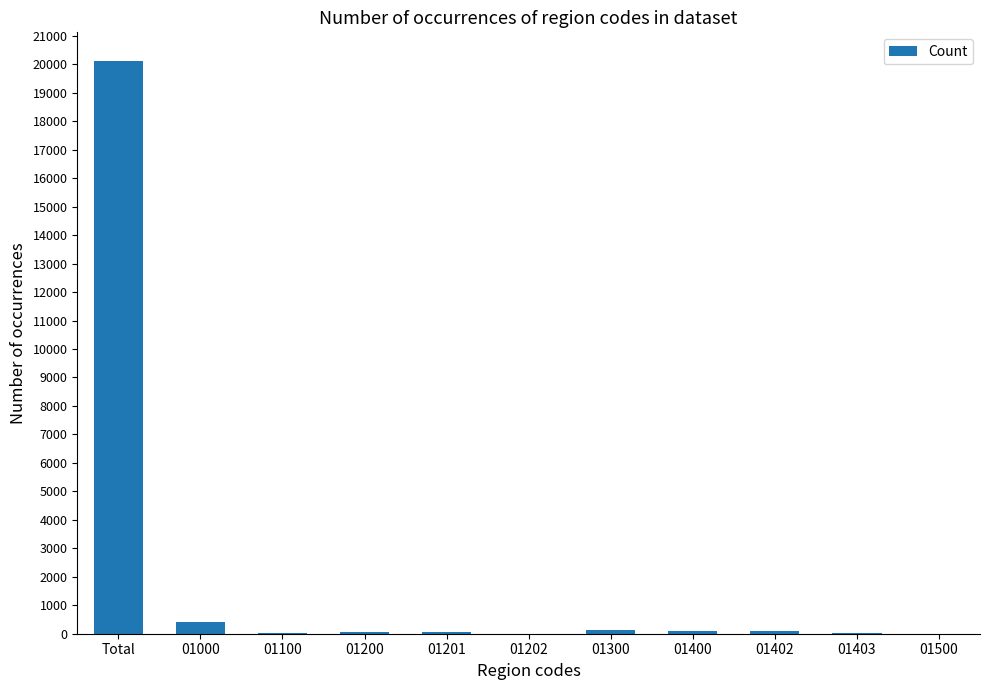

The chart shows a value of 20116 at Total. True or false?

True